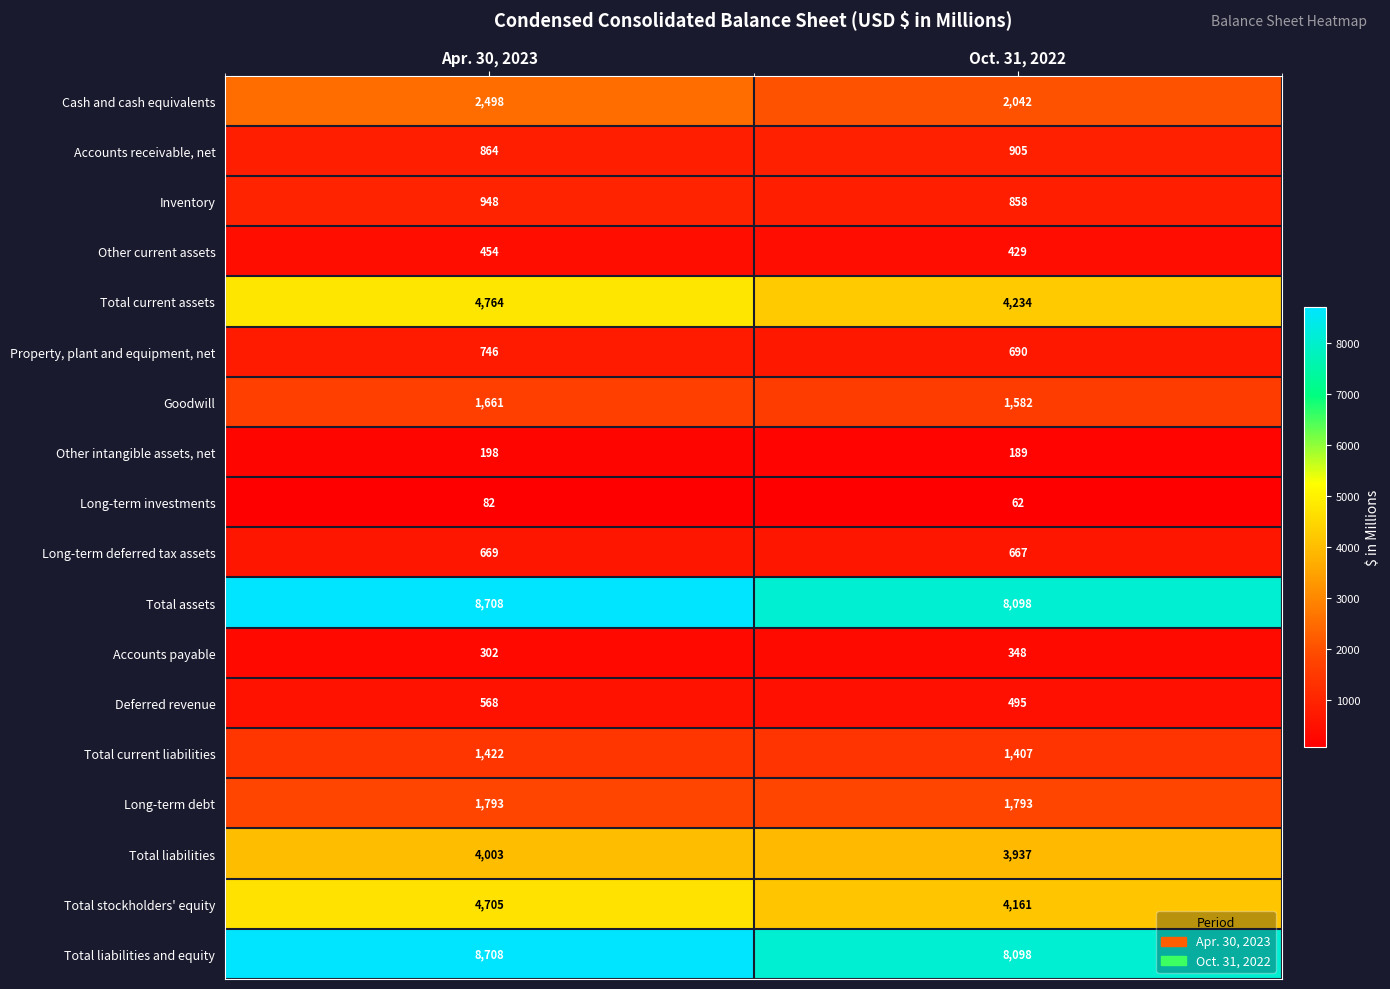

Is the value of Accounts payable at Apr. 30, 2023 greater than the value of Other intangible assets, net at Oct. 31, 2022?

Yes